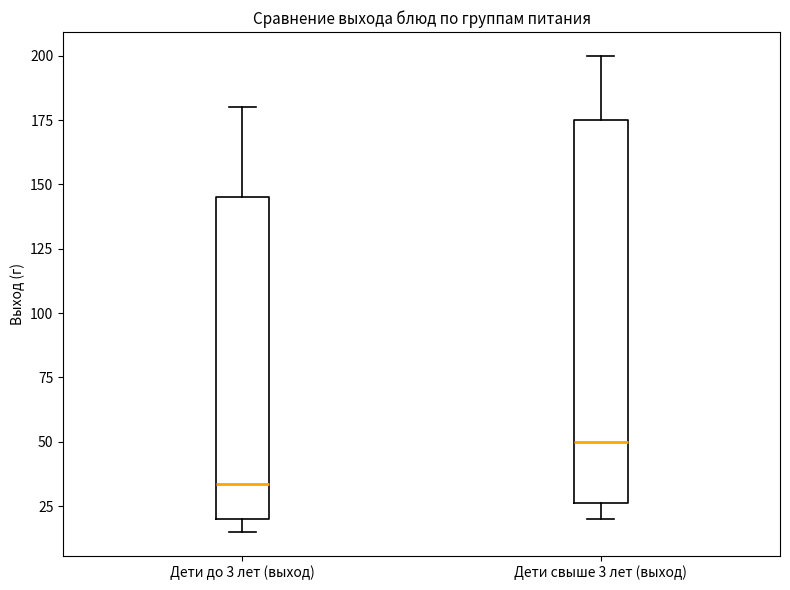

Comparing the boxes themselves (not the whiskers), which one is the tallest?

Дети свыше 3 лет (выход)